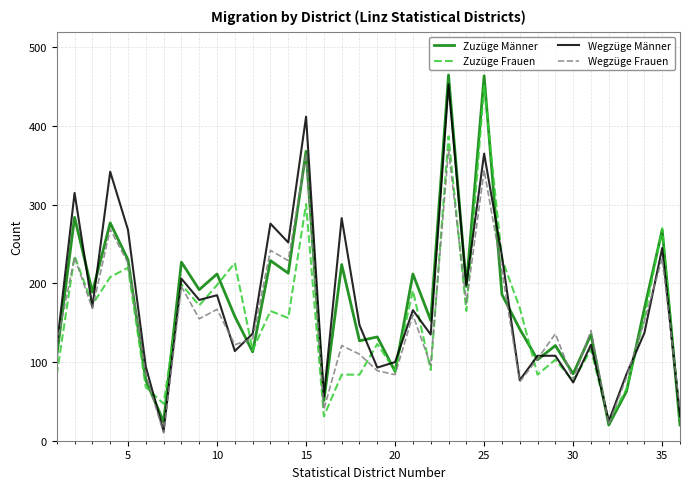

Which series has the widest spread of values?

Zuzüge Männer